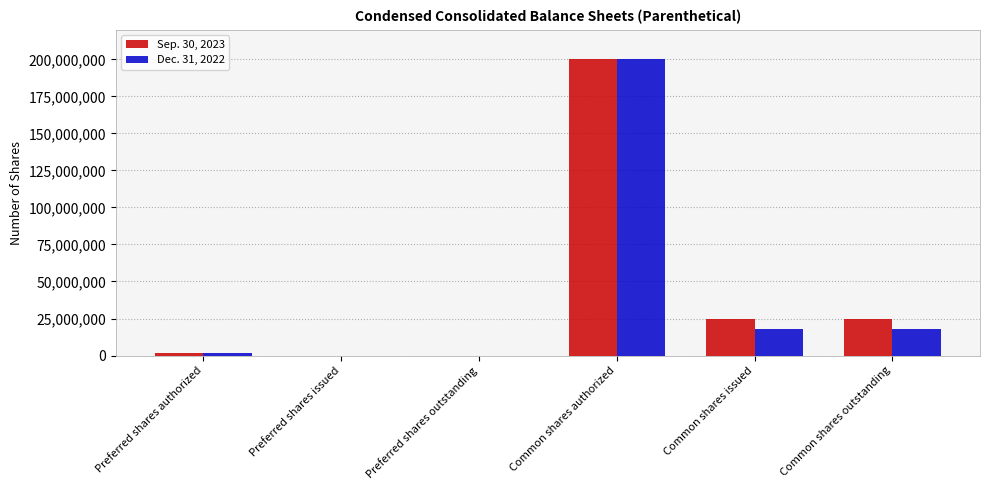

Are the bars grouped side by side (vs. stacked)?

Yes